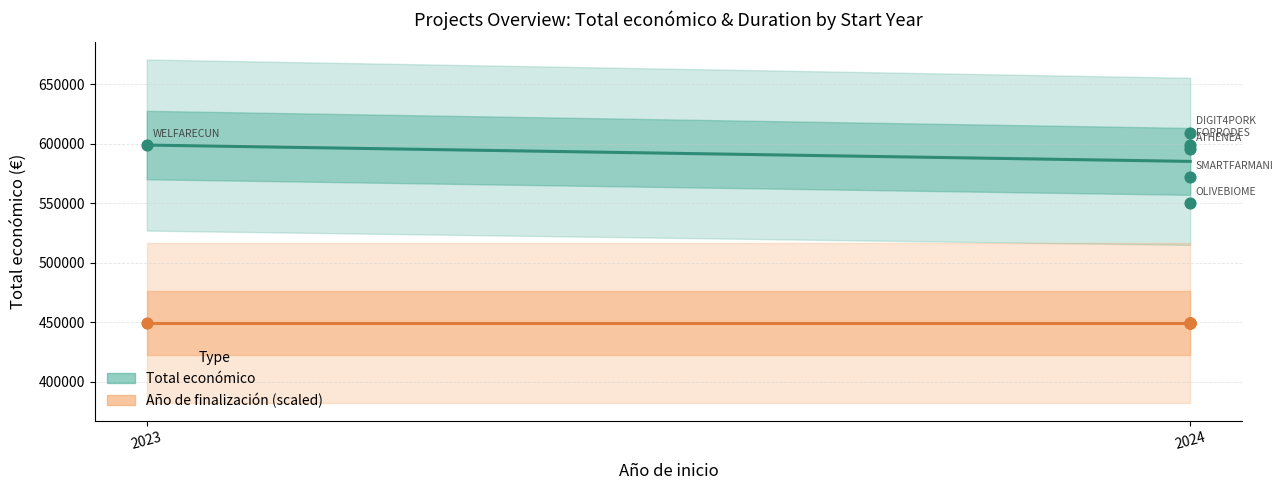

What is the ratio of the value at OLIVEBIOME to the value at ATHENEA?

0.9